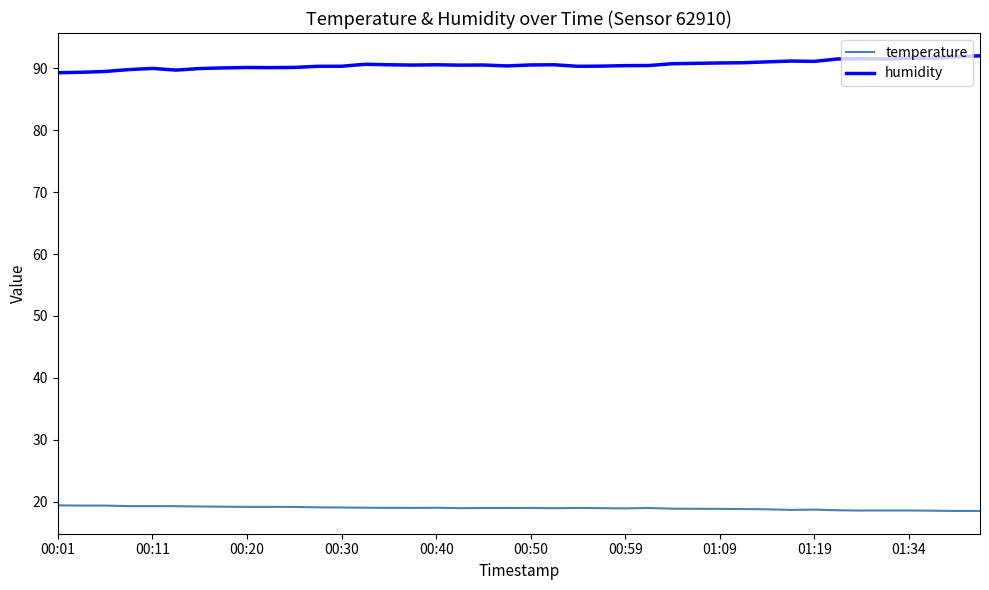

Which series has the largest range (max minus min)?

humidity